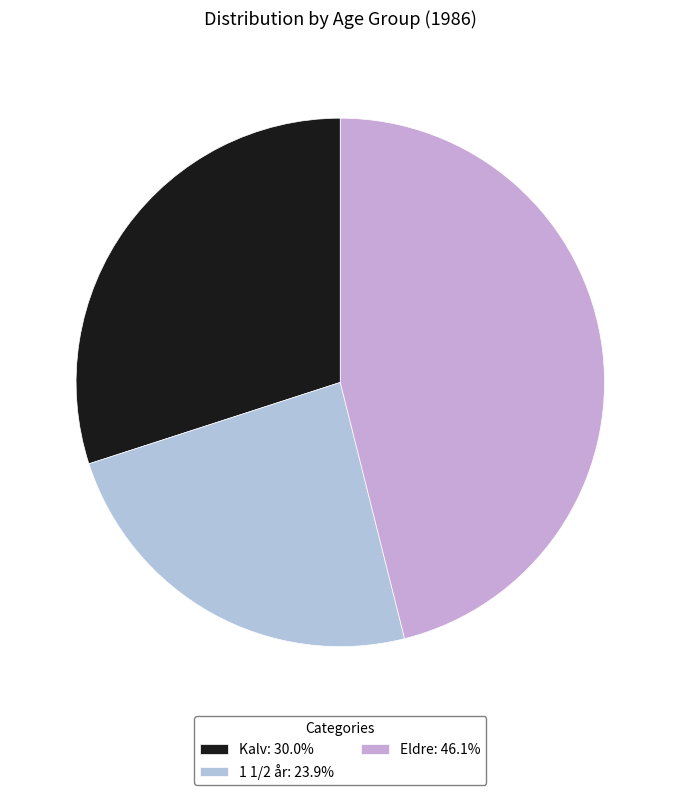

Is the sum of 1 1/2 år and Eldre greater than half?

Yes